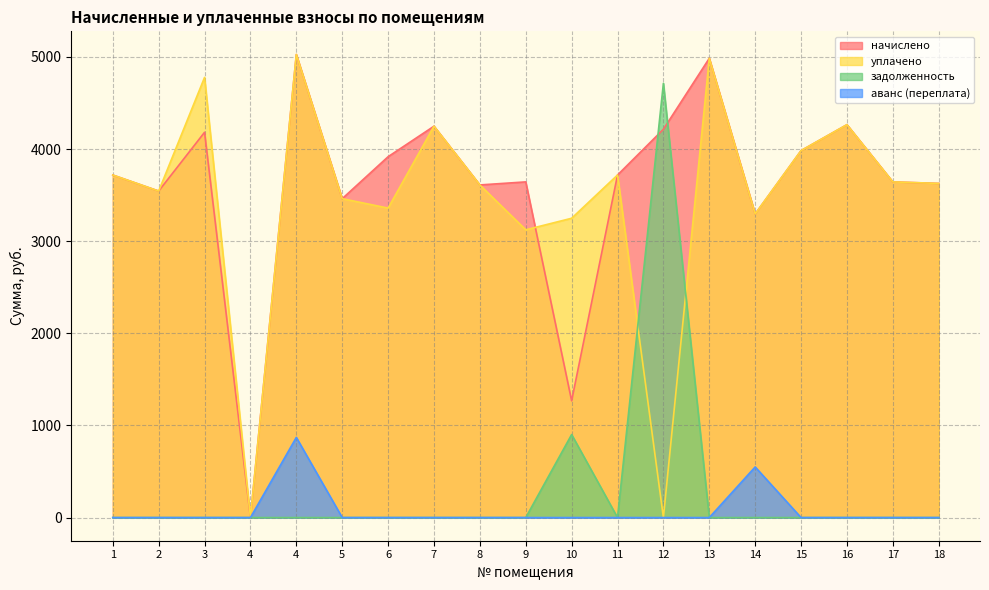

Rank the categories by аванс (переплата) value from highest to lowest.

4, 14, 1, 2, 3, 4, 5, 6, 7, 8, 9, 10, 11, 12, 13, 15, 16, 17, 18